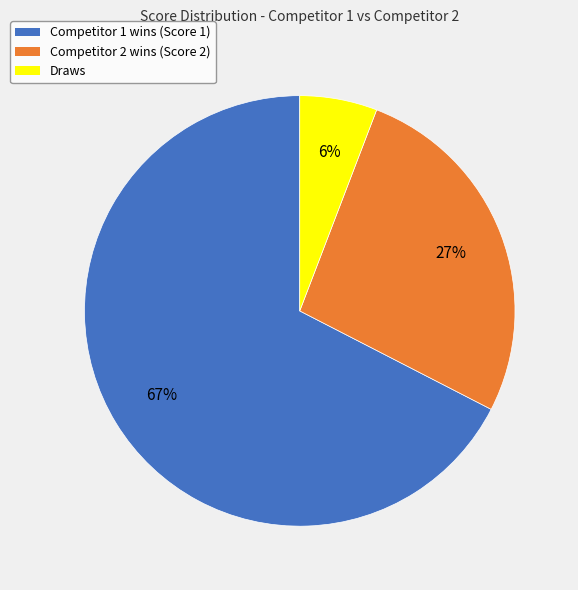

Is there a majority slice in this chart?

Yes